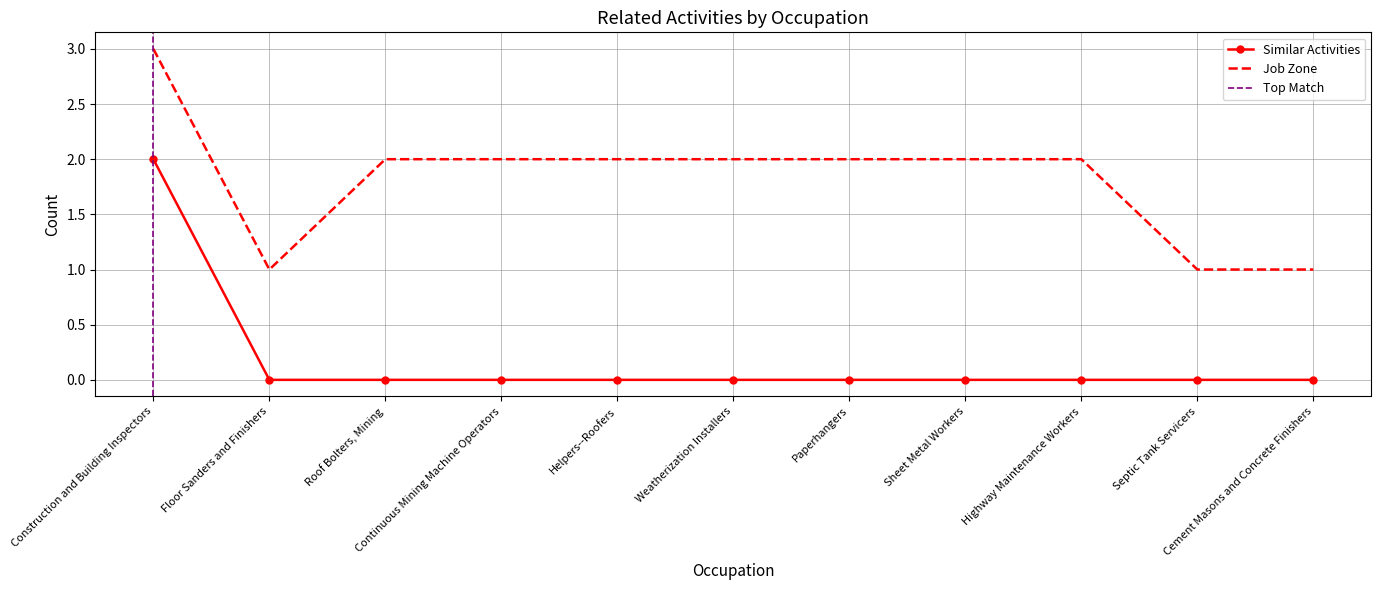

What is the difference between the Job Zone values at Construction and Building Inspectors and Floor Sanders and Finishers?

2